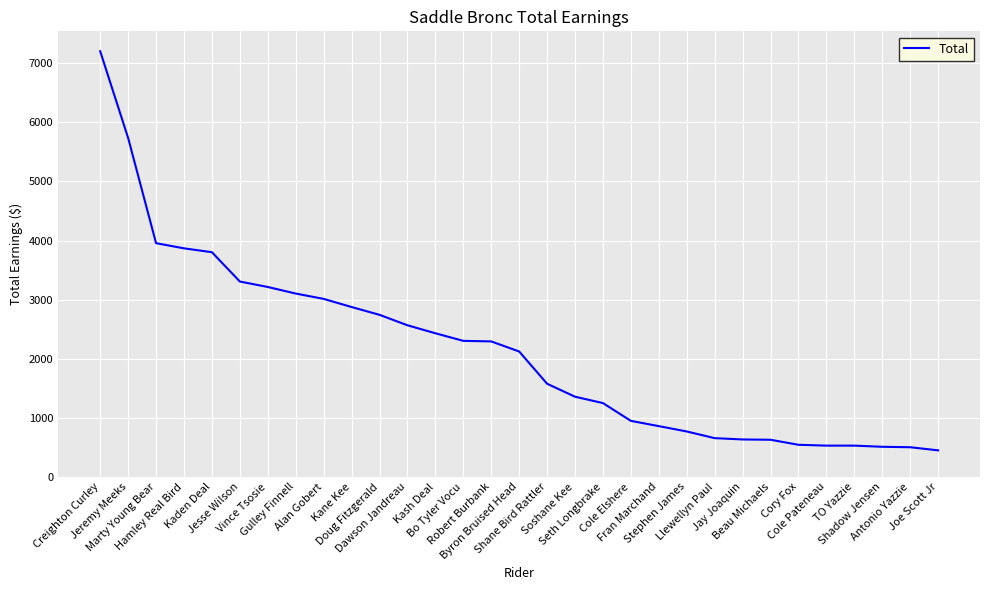

What is the smallest value displayed?

447.4